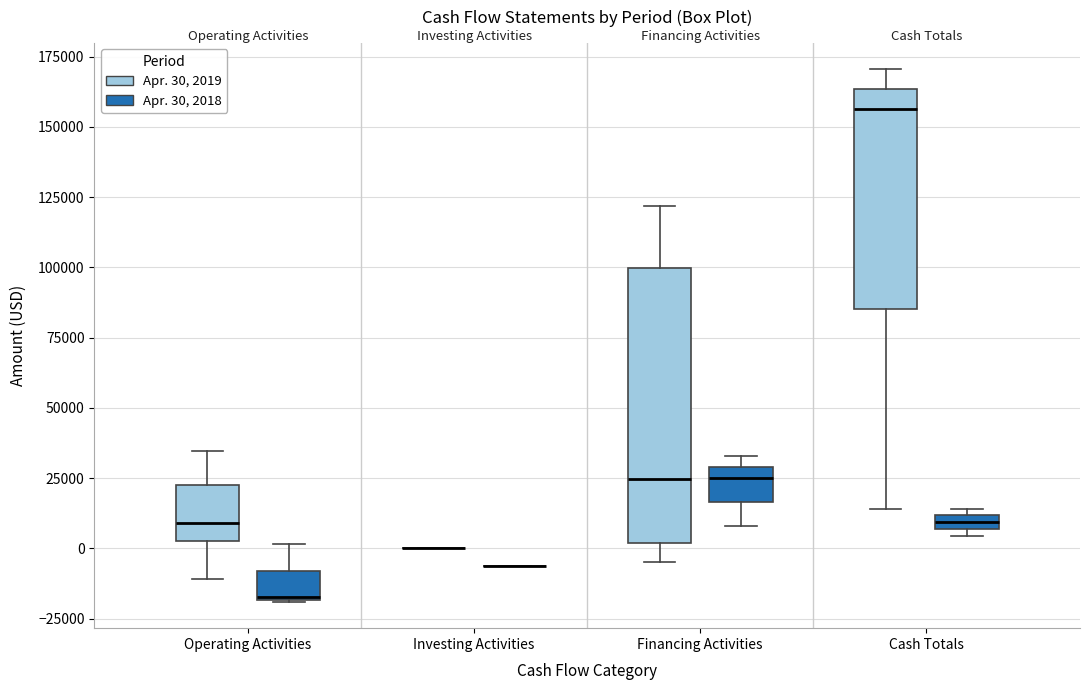

Comparing the boxes themselves (not the whiskers), which one is the tallest?

Financing Activities (Apr. 30, 2019)